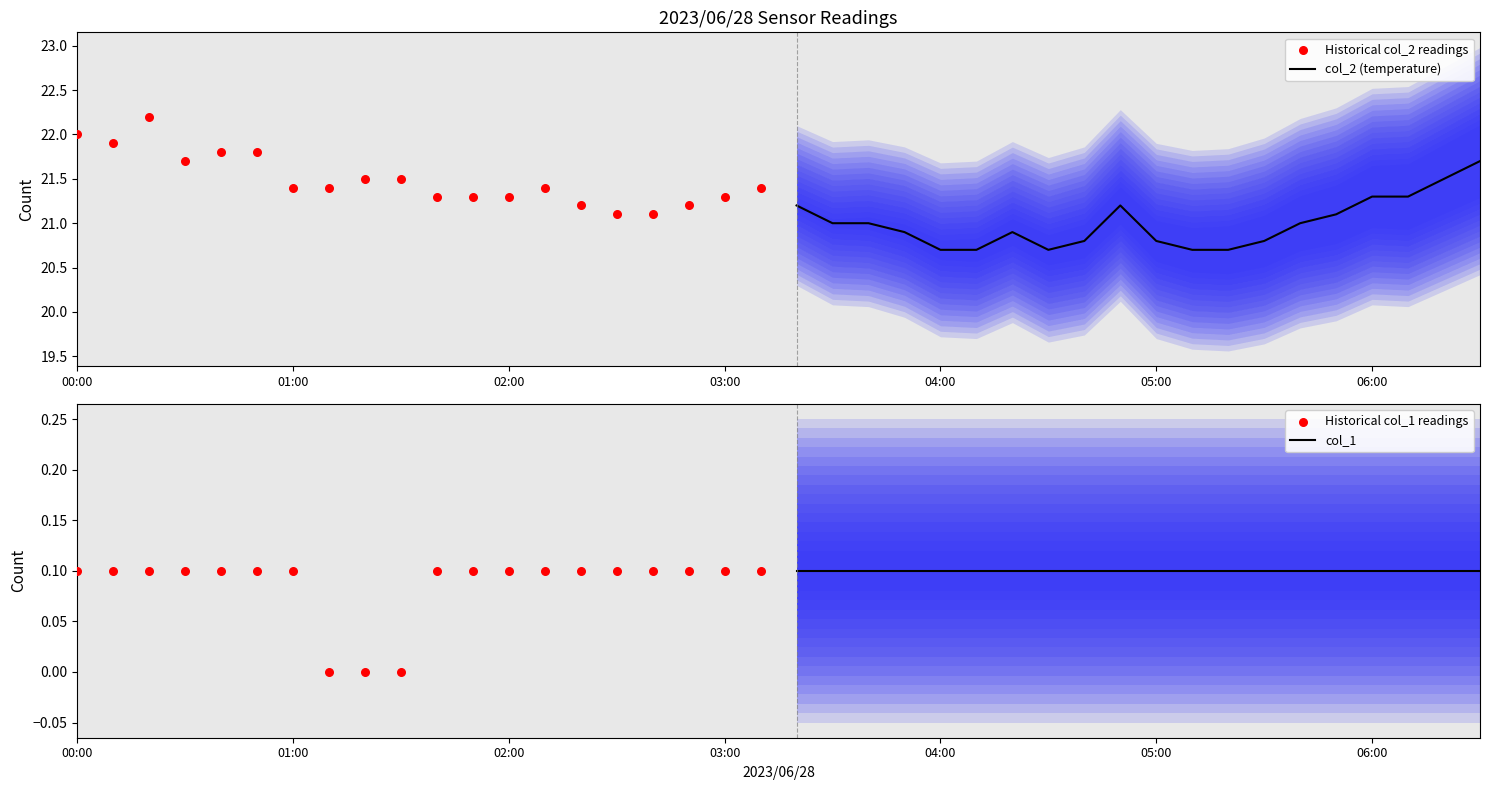

Which series has the widest spread of Y values?

Historical col_2 readings